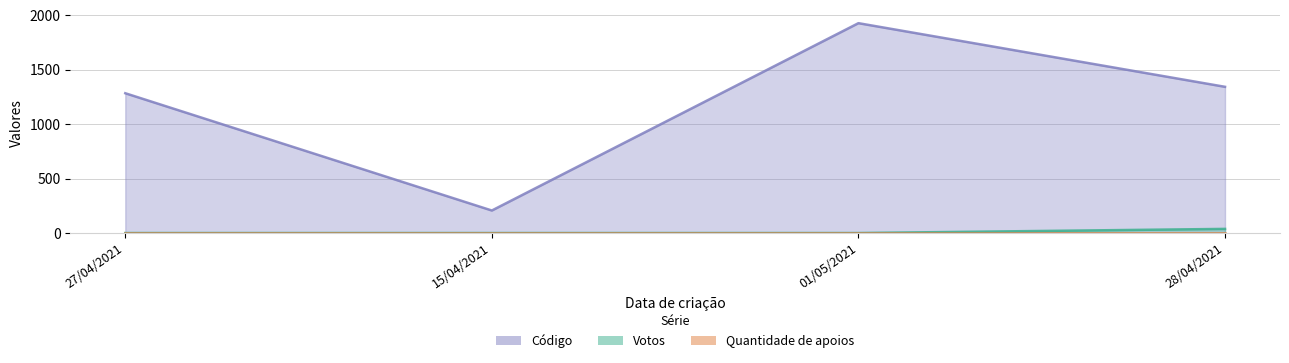

Is it true that Votos equals 23 at 28/04/2021?

False